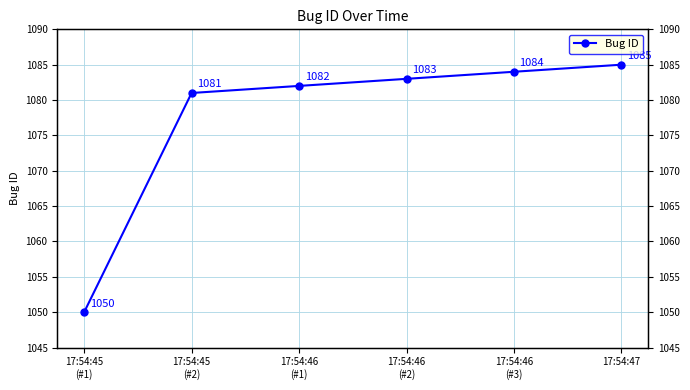

Which has a higher value, 17:54:47 or 17:54:45
(#1)?

17:54:47